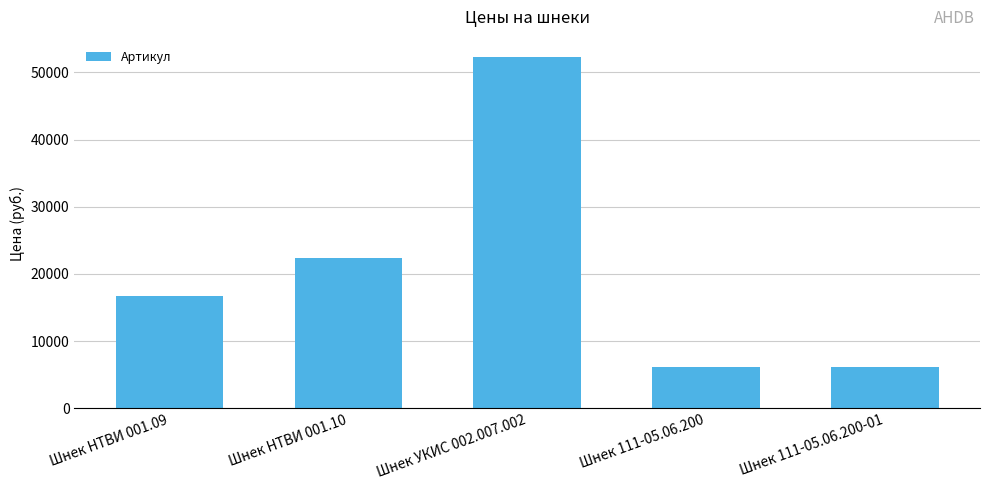

What is the sum of all values?

103510